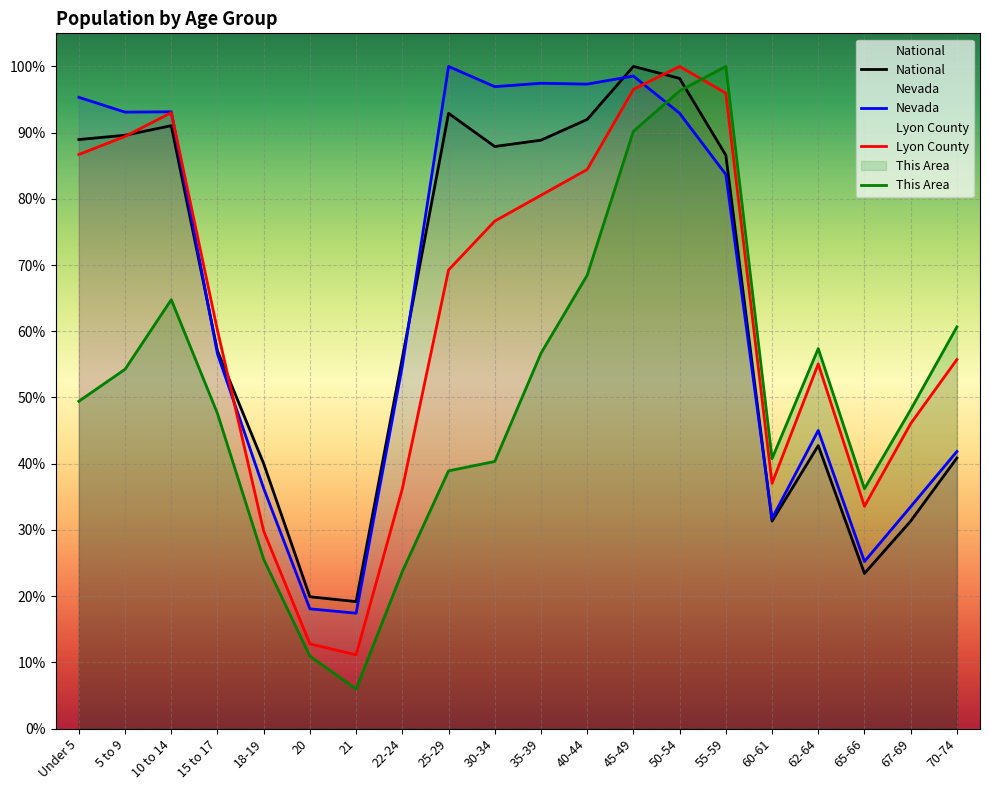

Where do National and Nevada first cross each other?

10 to 14 and 15 to 17